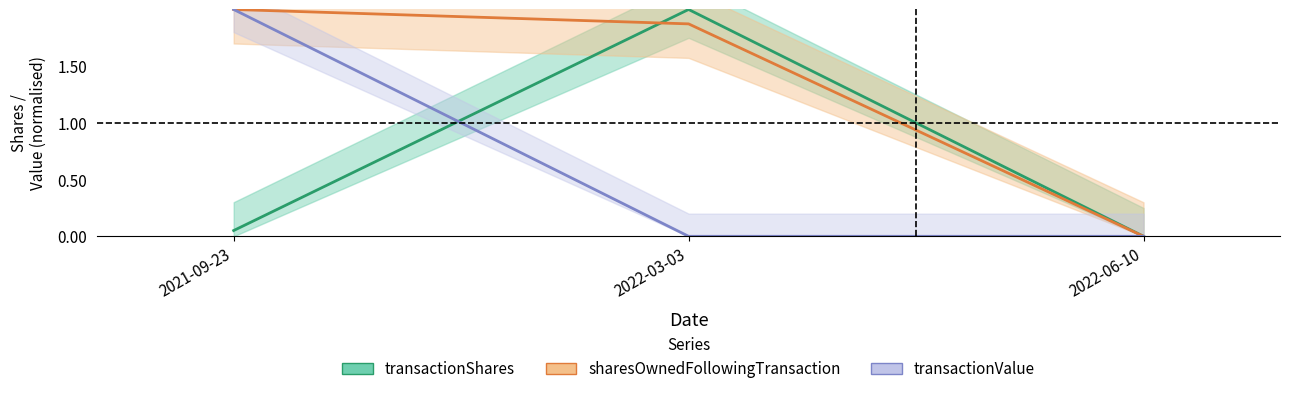

At how many categories does at least one series exceed 1?

2